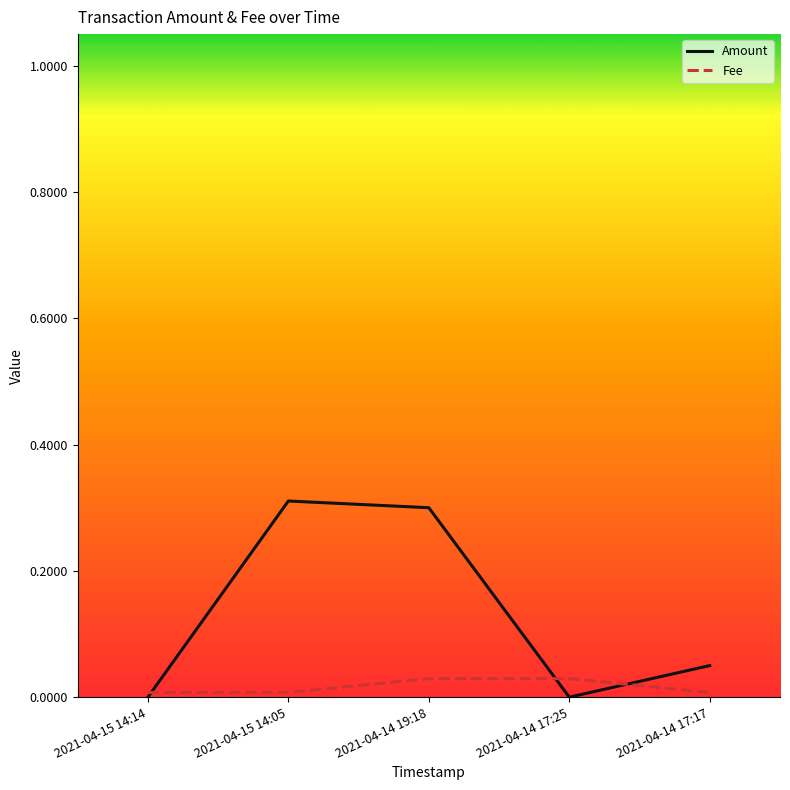

True or false: Fee and Amount cross at least once.

True